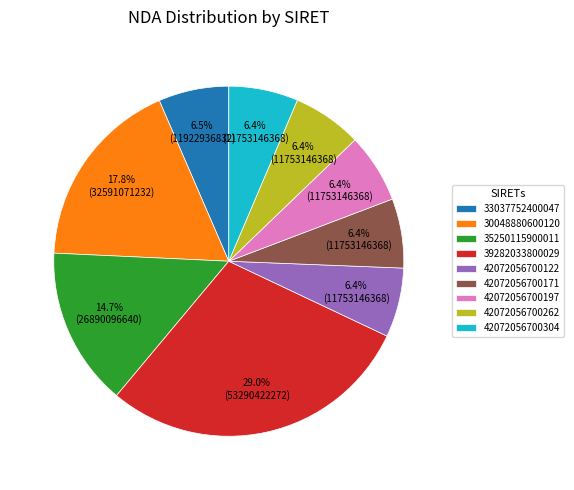

Which slice is the largest?

39282033800029